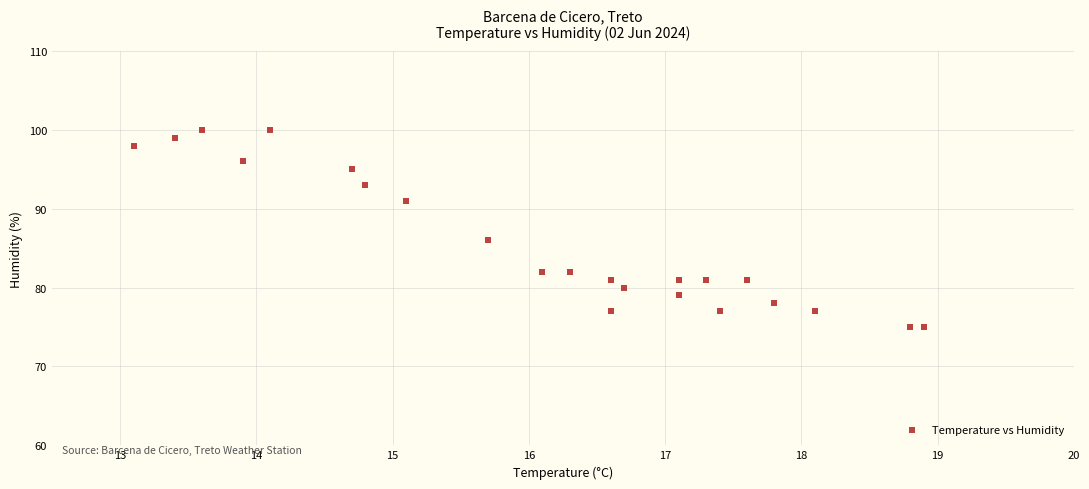

What is the range of Y values (max minus min)?

25